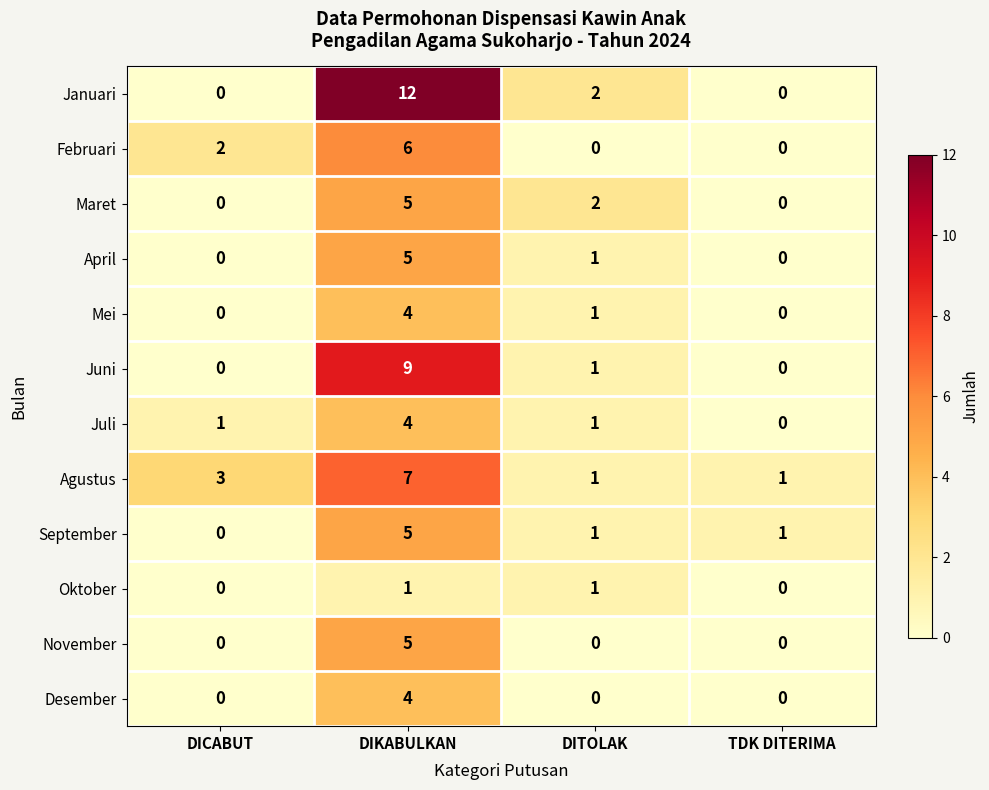

What is the maximum value for April?

5